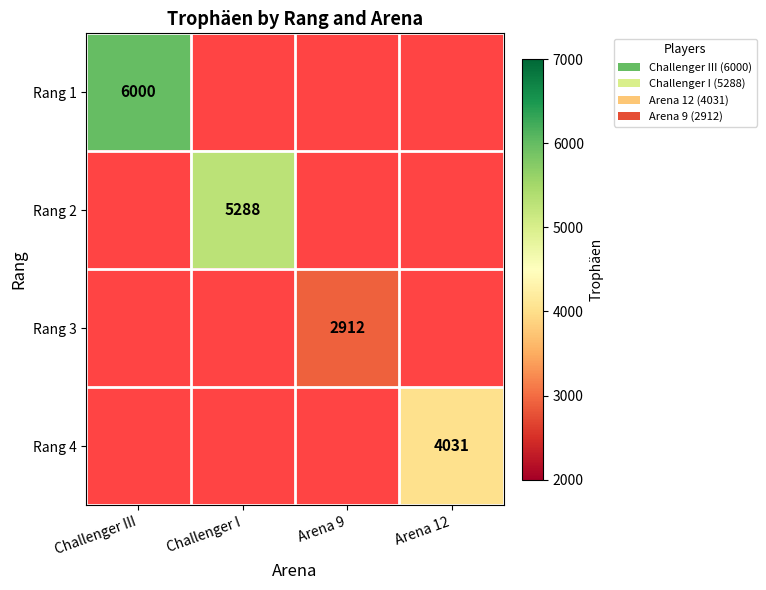

True or false: Rang 1 has a value of 10254.6 at Challenger III.

False